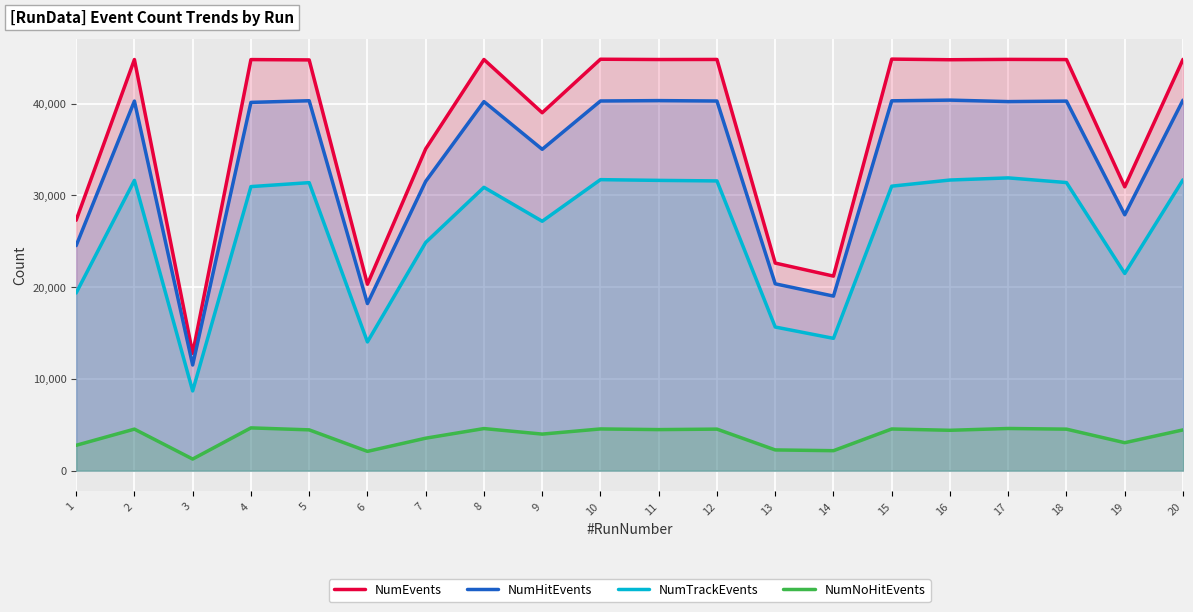

List the series in order of their peak value, lowest first.

NumNoHitEvents, NumTrackEvents, NumHitEvents, NumEvents